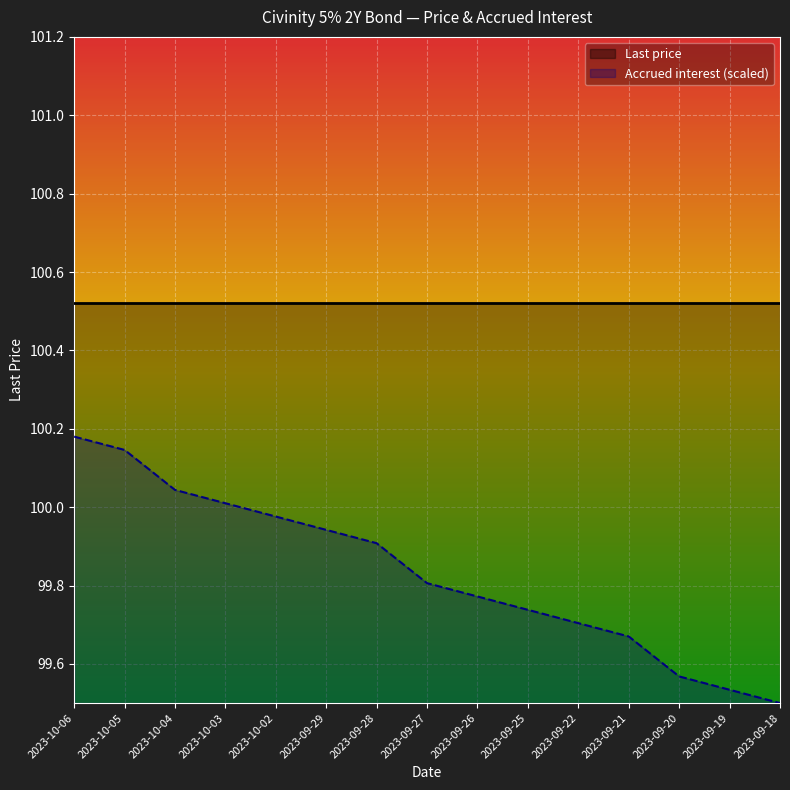

Reading right to left, what are all the values shown in this chart?

99.5	99.5	99.6	99.7	99.7	99.7	99.8	99.8	99.9	99.9	100.0	100.0	100.0	100.1	100.2